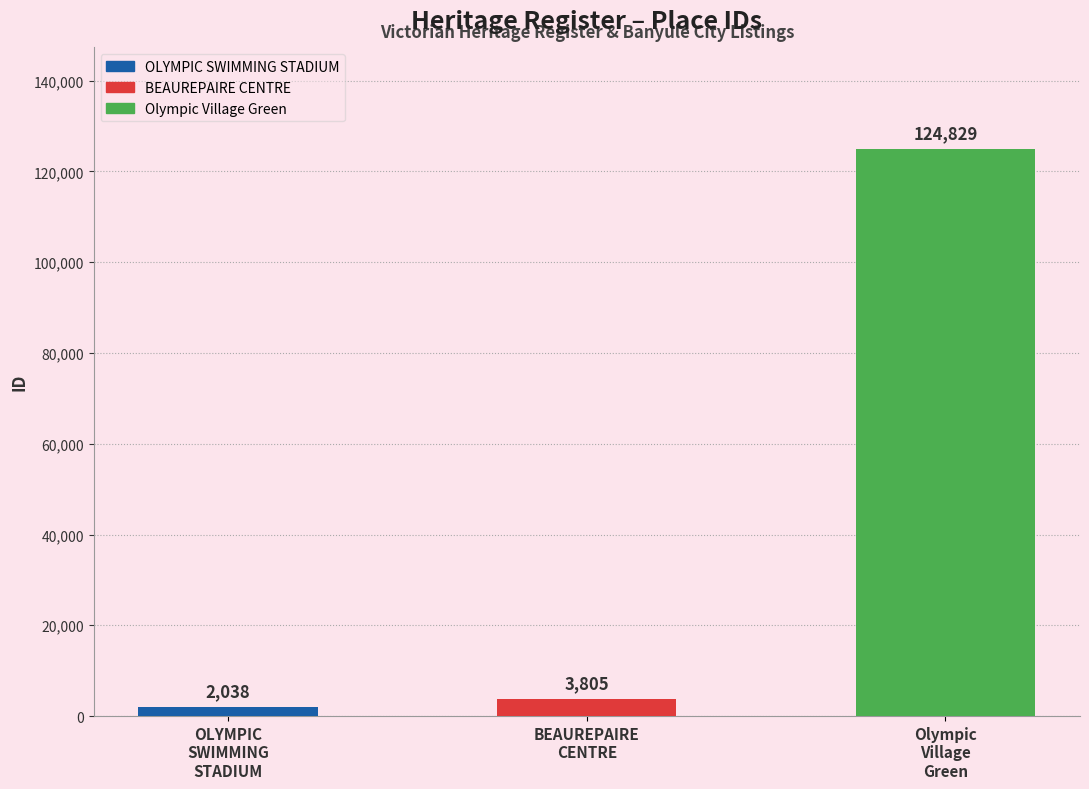

True or false: the data shows 2038 at OLYMPIC
SWIMMING
STADIUM.

True